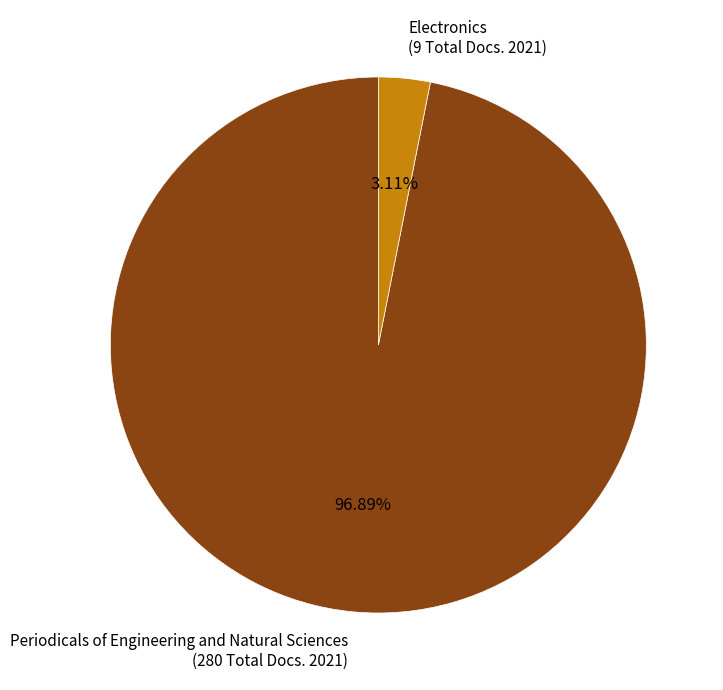

Rank the categories by value from highest to lowest.

Periodicals of Engineering and Natural Sciences (280 Total Docs. 2021), Electronics (9 Total Docs. 2021)